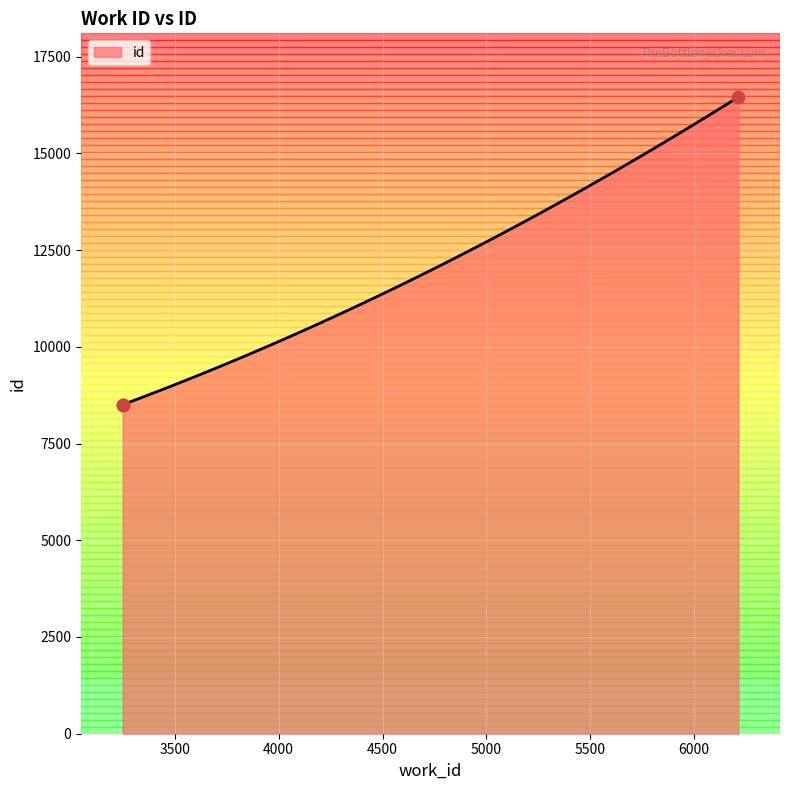

What is the change in value from 3250 to 6213?

+7951